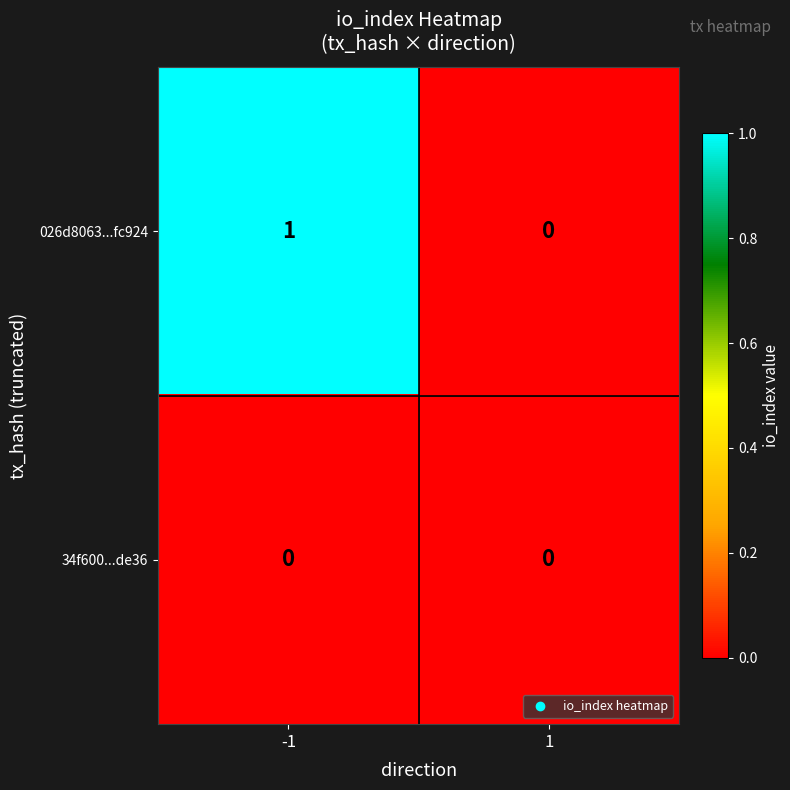

Which series has the widest spread of values?

026d8063...fc924